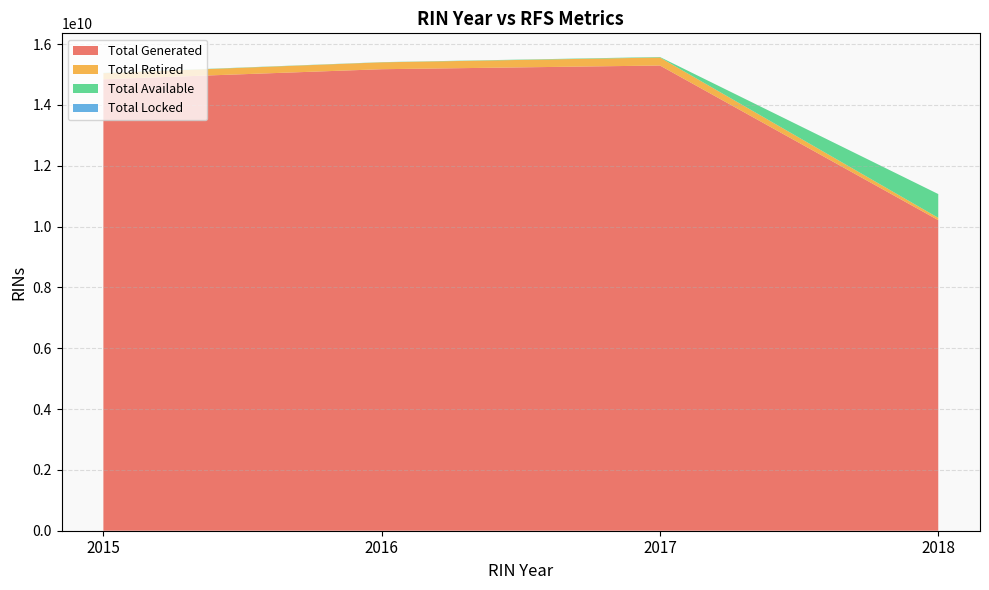

Does the chart have visible grid lines?

Yes